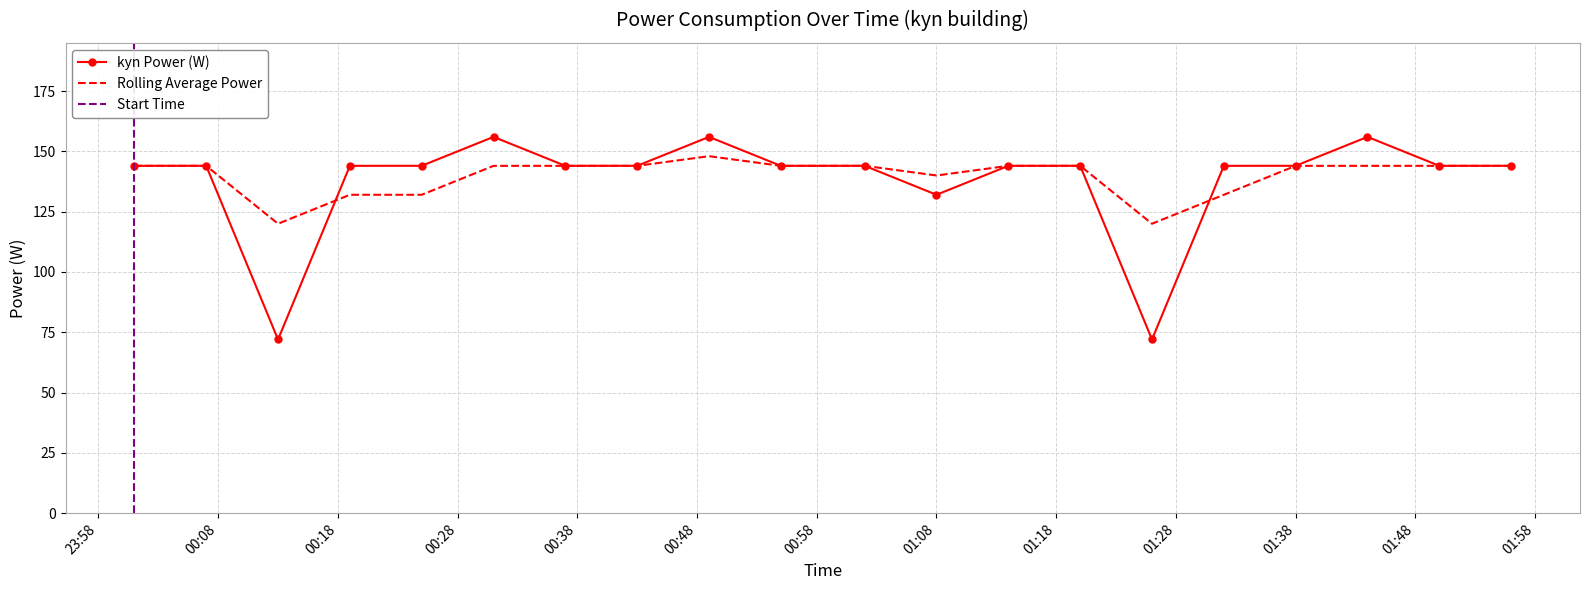

Where is kyn Power (W) nearest to the value 113?

01:08